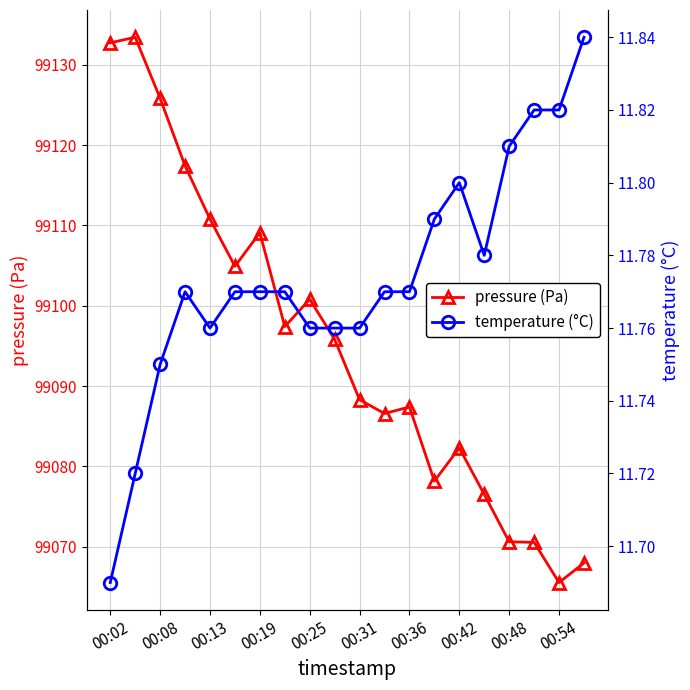

What is the difference between the maximum and minimum values in the temperature (°C) series?

0.2